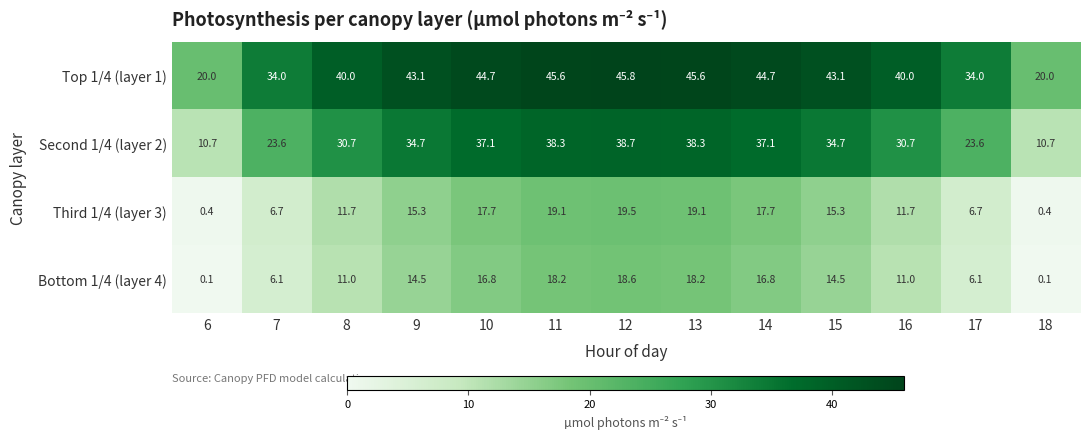

What is the sum of all Third 1/4 (layer 3) values?

161.3